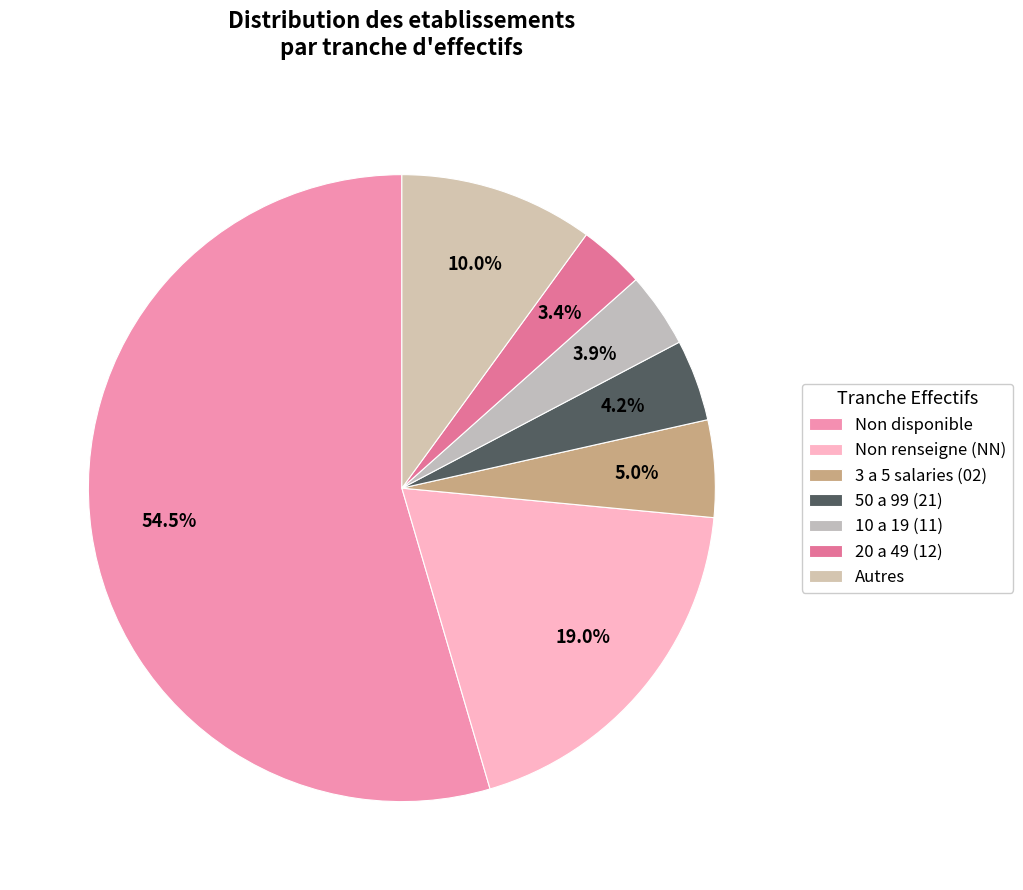

How many segments does this pie chart have?

7